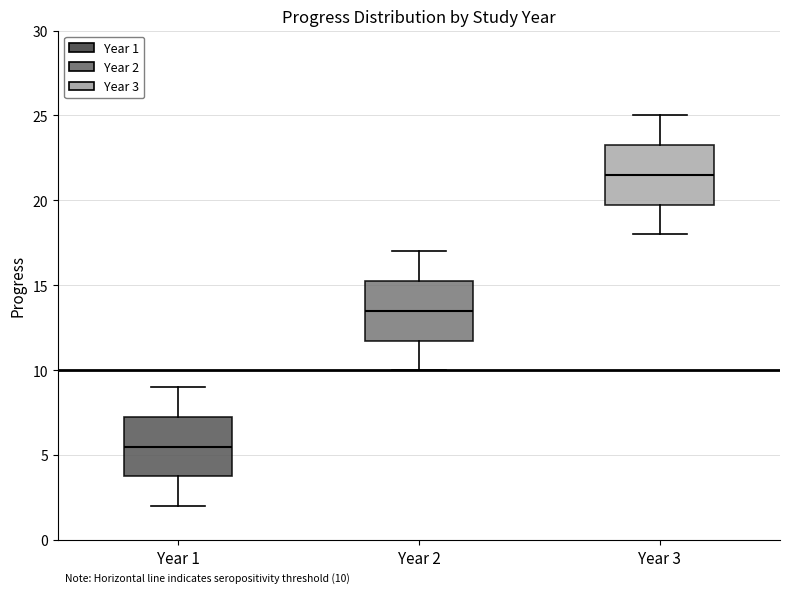

Which box has the lowest median line?

Year 1